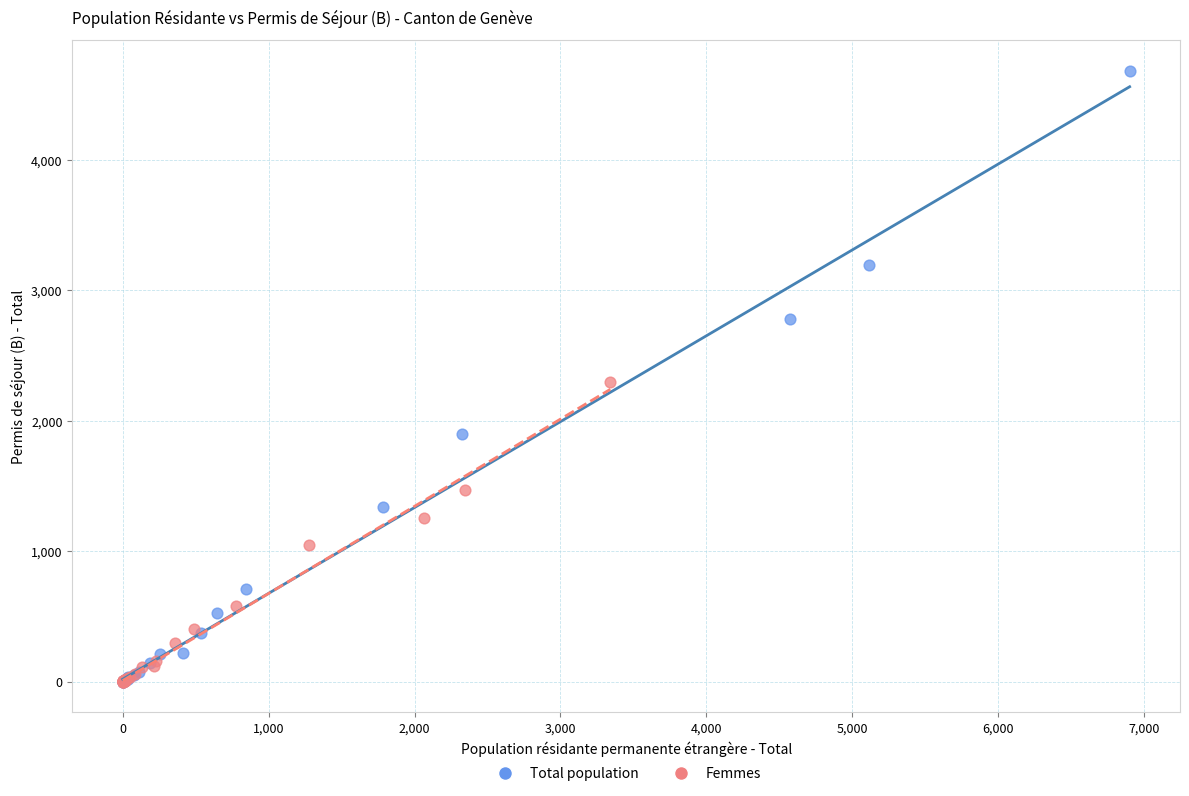

Which series has the largest Y range (max minus min)?

Total population